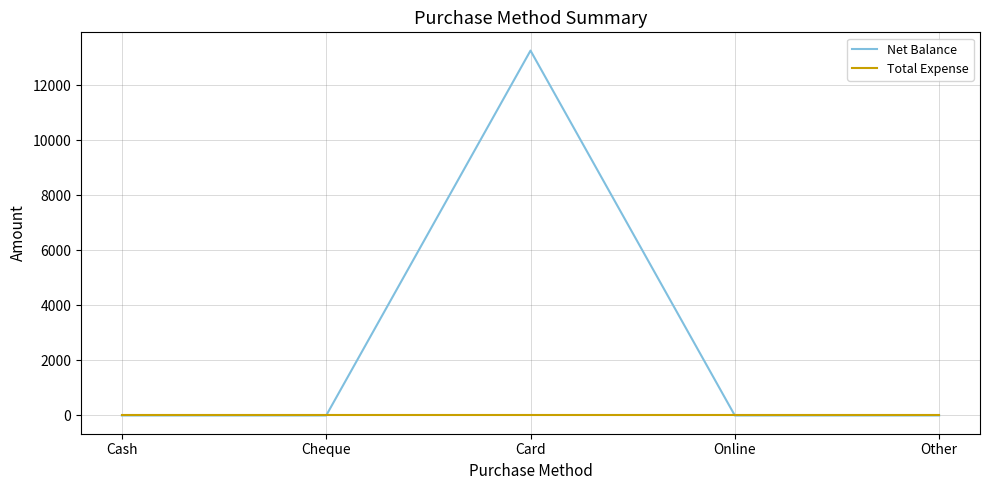

The value of Net Balance at Cheque is 0. True or false?

True